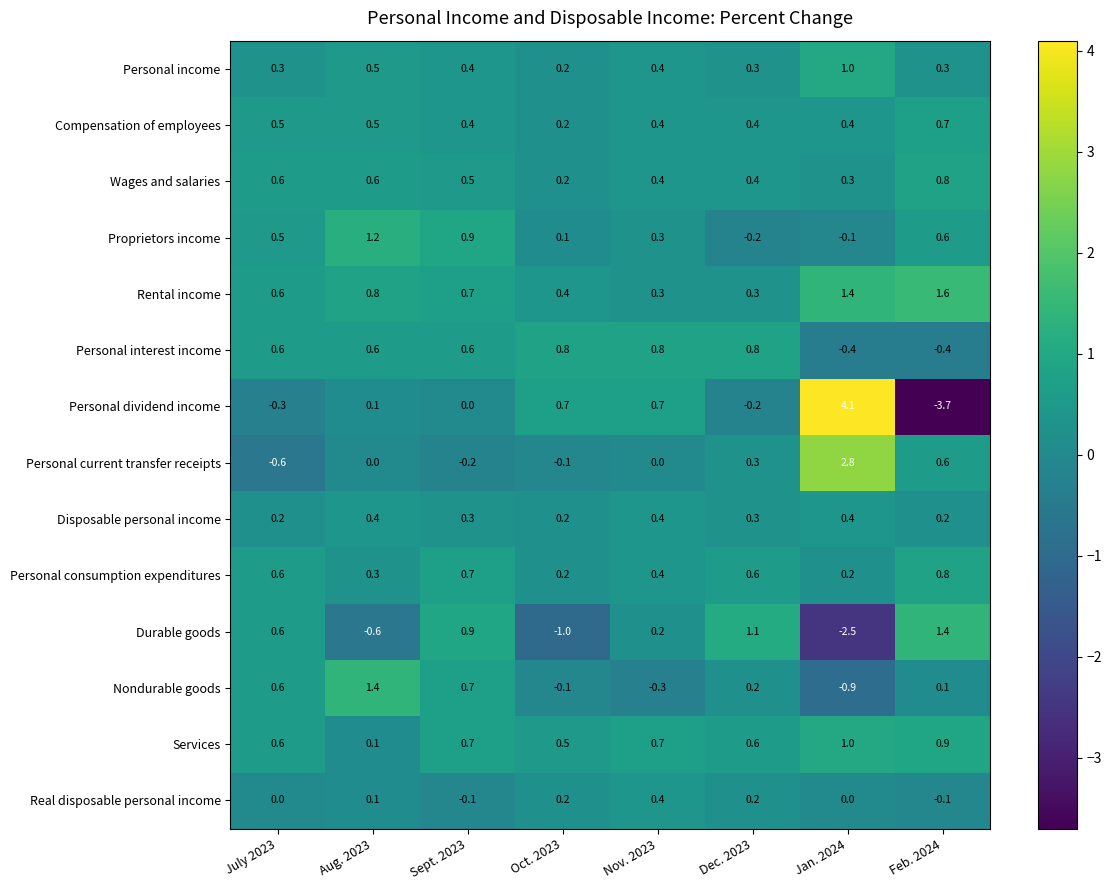

Which label corresponds to the largest value in the chart?

Jan. 2024